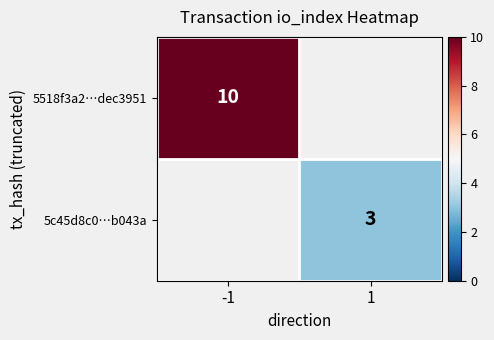

How many distinct data groups are displayed?

2